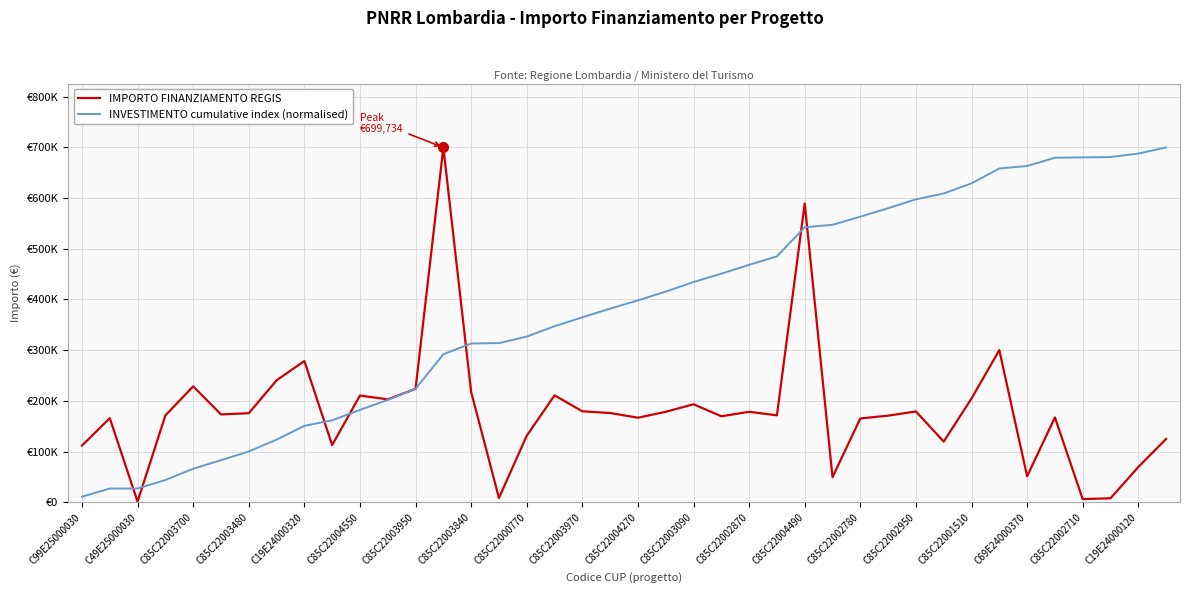

Which series ends up on top after the final intersection of INVESTIMENTO cumulative index (normalised) and IMPORTO FINANZIAMENTO REGIS?

INVESTIMENTO cumulative index (normalised)